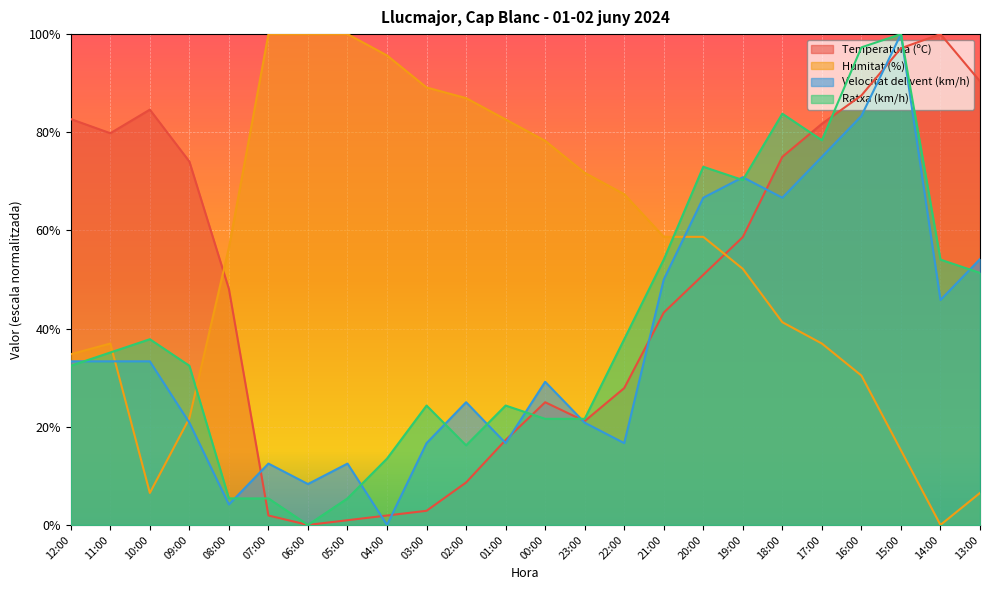

Which series has the largest range (max minus min)?

Temperatura (ºC)